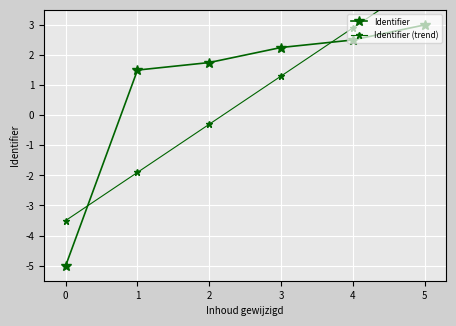

What are all the series names shown in the legend?

Identifier, Identifier (trend)